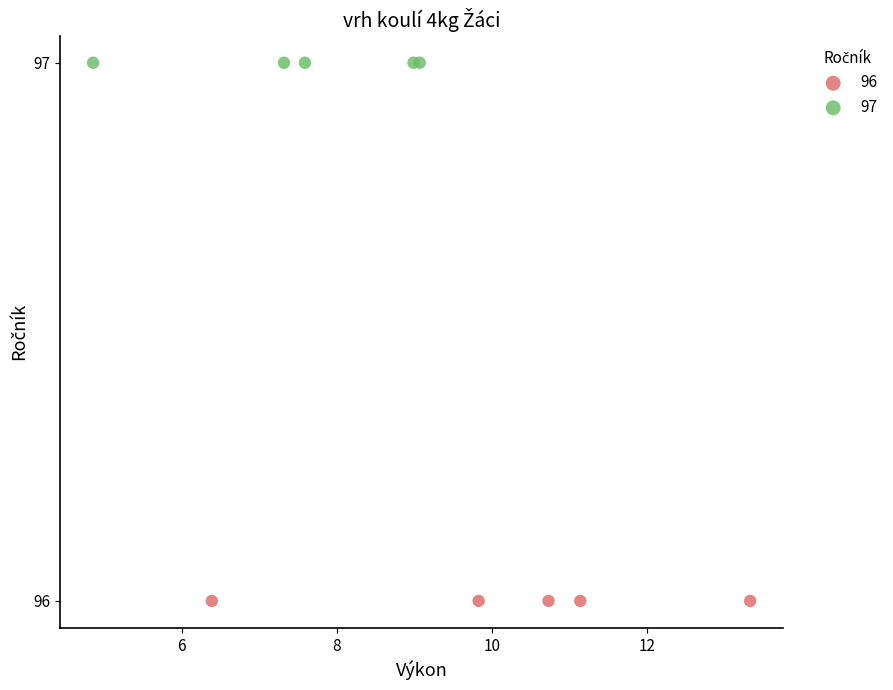

Which series contains the highest Y value?

97